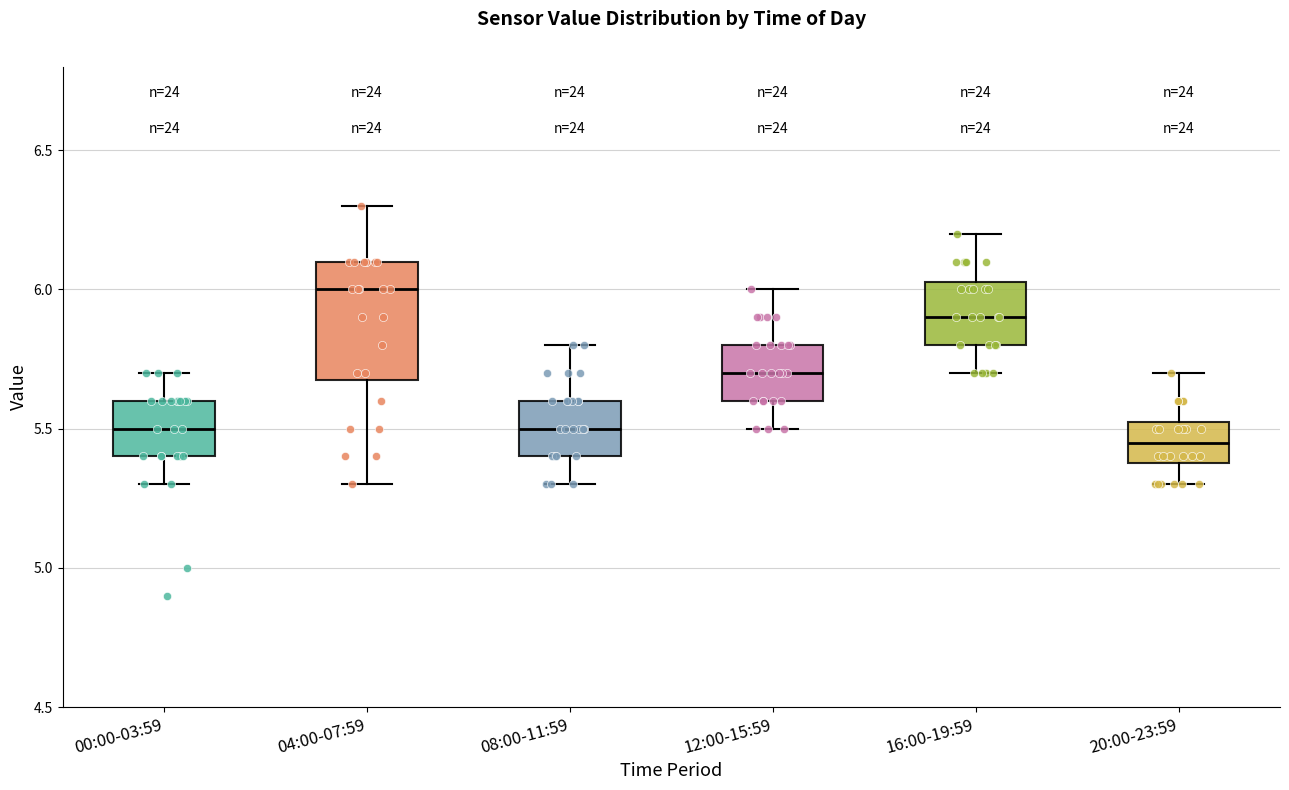

Reading left to right, read every box against the y-axis: the position of its median line, the range the box covers, and the ends of its whiskers. The values are not printed on the chart, so give them approximately, as read against the axis.

00:00-03:59: median 5.50, box 5.40 to 5.60, whiskers 5.30 to 5.70
04:00-07:59: median 6.00, box 5.70 to 6.10, whiskers 5.30 to 6.30
08:00-11:59: median 5.50, box 5.40 to 5.60, whiskers 5.30 to 5.80
12:00-15:59: median 5.70, box 5.60 to 5.80, whiskers 5.50 to 6.00
16:00-19:59: median 5.90, box 5.80 to 6.05, whiskers 5.70 to 6.20
20:00-23:59: median 5.45, box 5.40 to 5.55, whiskers 5.30 to 5.70